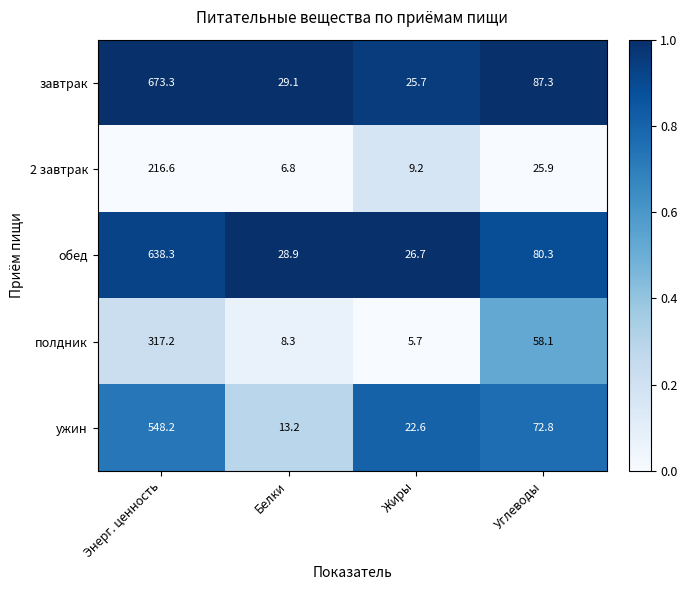

Rank the series at Энерг. ценность from lowest to highest value.

2 завтрак, полдник, ужин, обед, завтрак